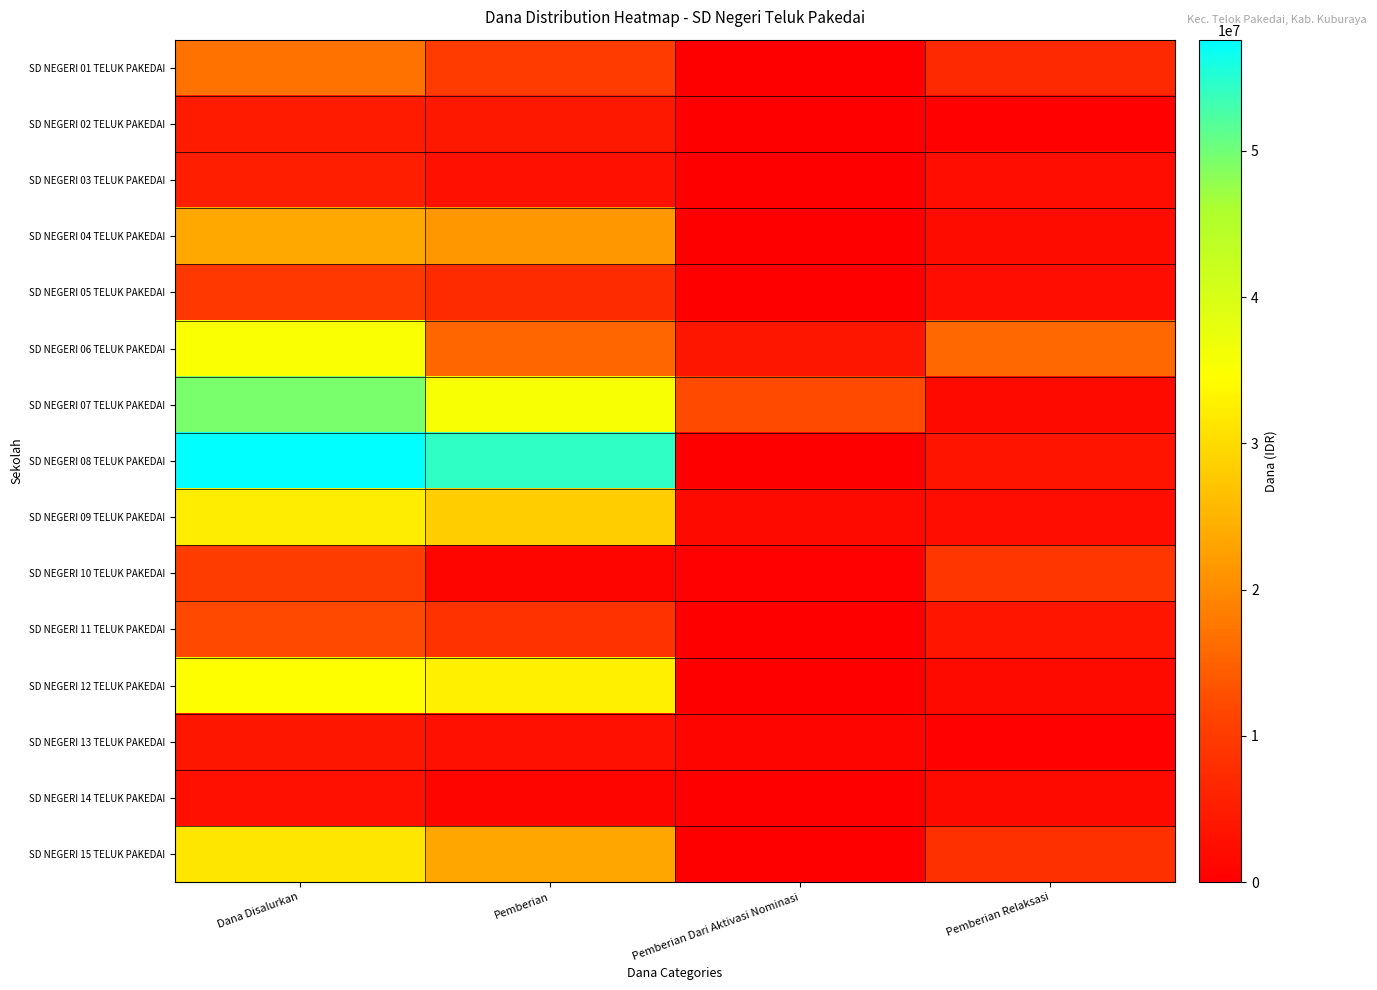

Which series has the largest range (max minus min)?

SD NEGERI 08 TELUK PAKEDAI